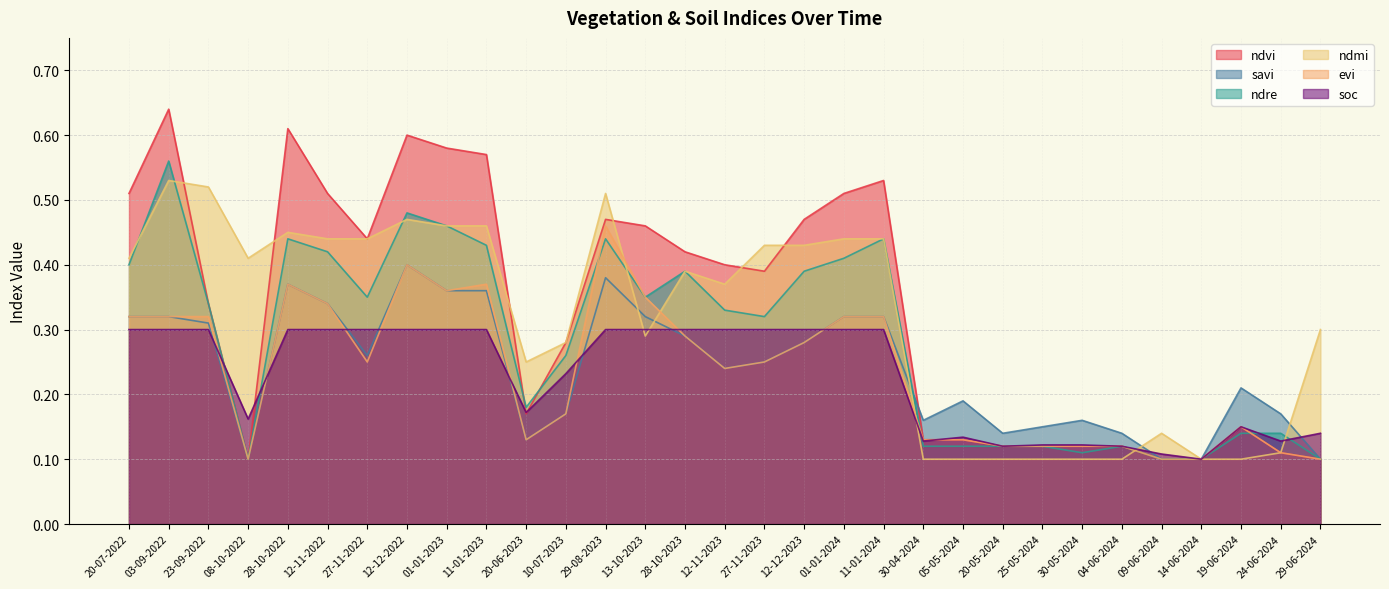

Read the soc value at 30-05-2024.

0.1